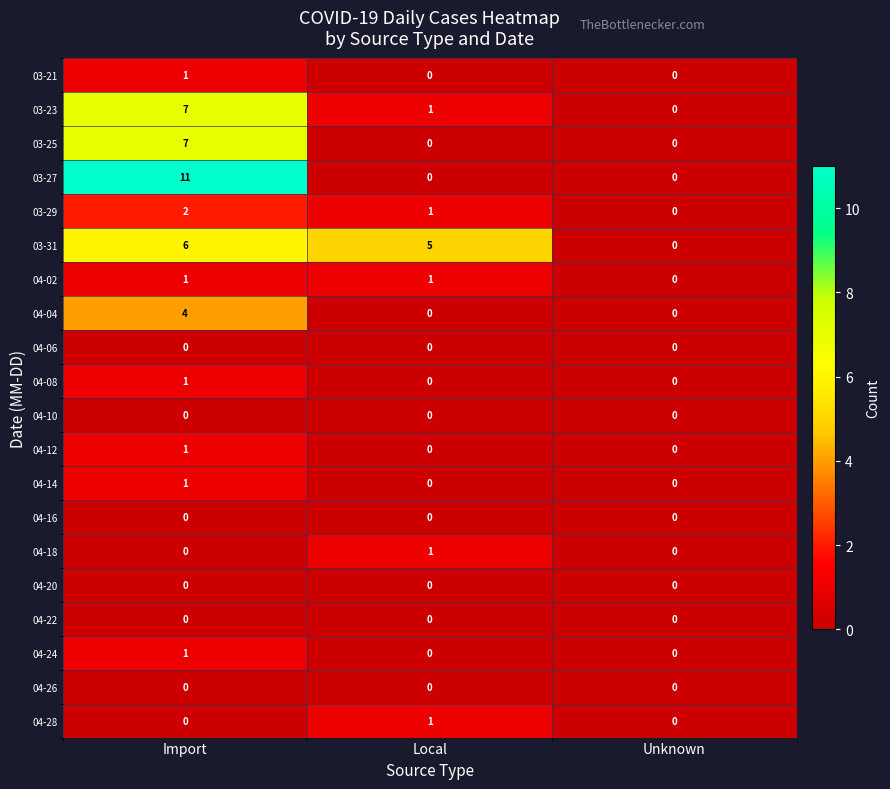

Rank the categories by 03-23 value from lowest to highest.

Unknown, Local, Import